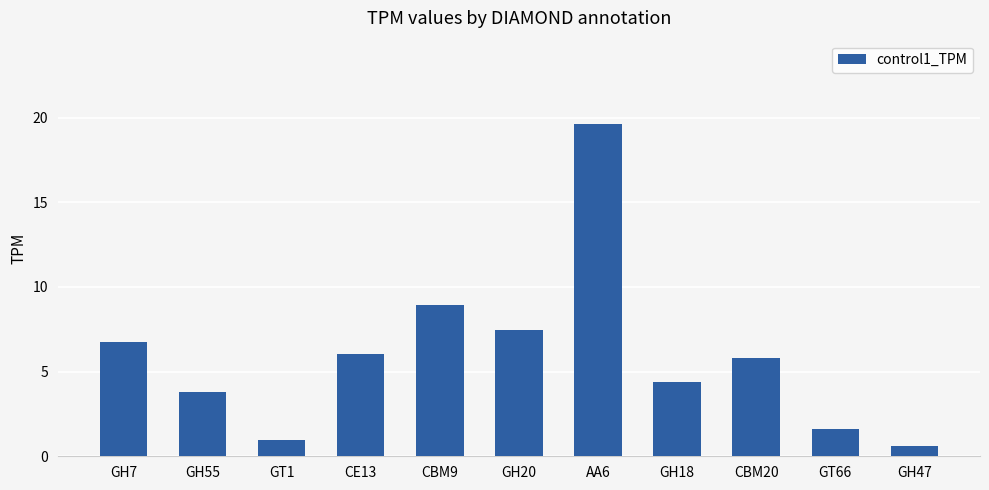

List the labels in order of value, smallest first.

GH47, GT1, GT66, GH55, GH18, CBM20, CE13, GH7, GH20, CBM9, AA6